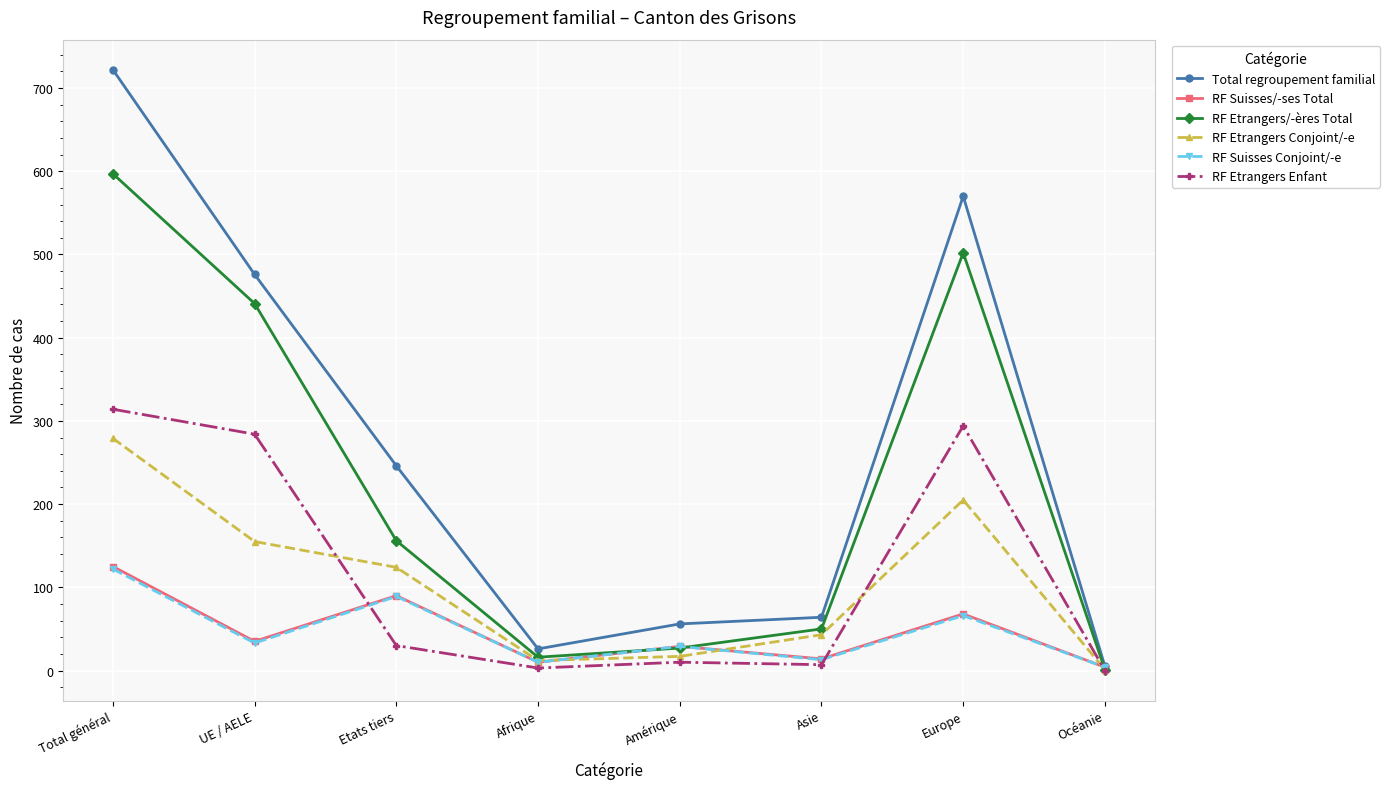

What is the sum of the RF Etrangers Conjoint/-e values at Etats tiers and Asie?

167